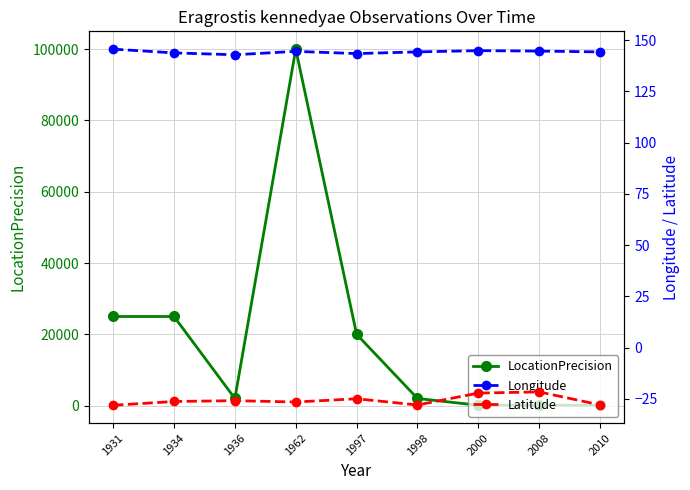

What is the value of the Longitude point at the 1st from the left?

145.6